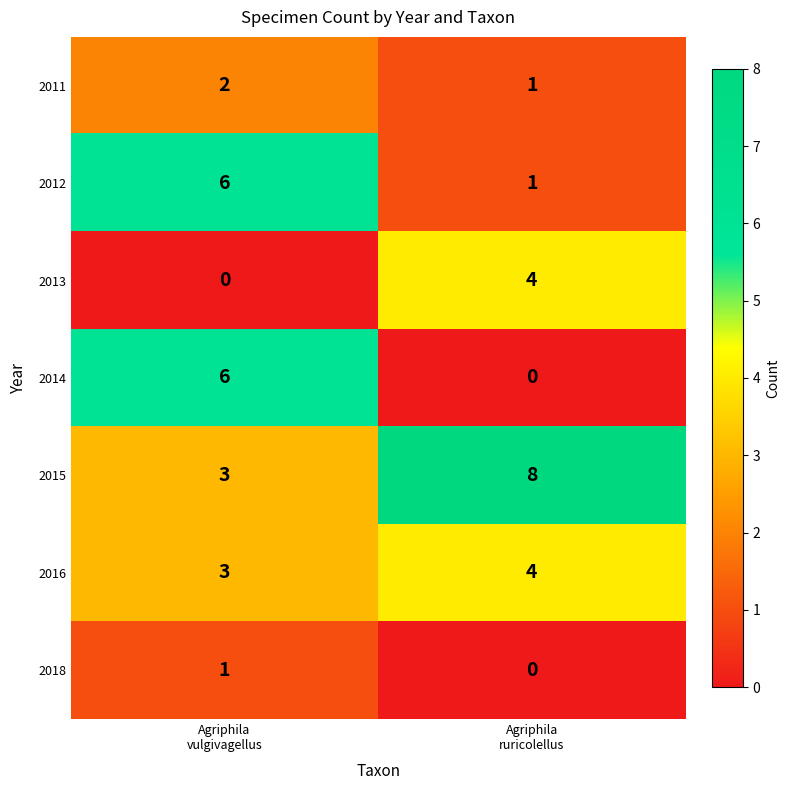

Reading left to right, list all the values displayed in this chart.

2011: 2	1
2012: 6	1
2013: 0	4
2014: 6	0
2015: 3	8
2016: 3	4
2018: 1	0